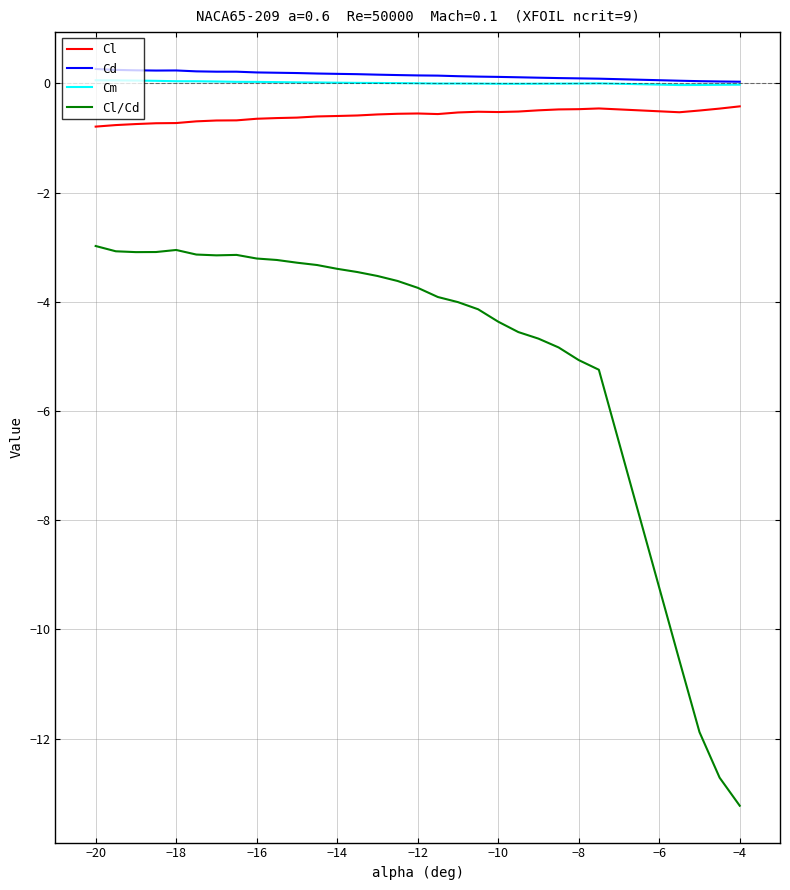

What is the maximum value shown in the chart?

0.3